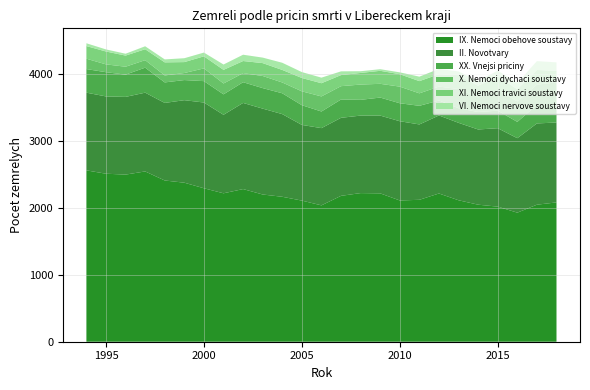

Reading left to right, what are all the values shown in this chart?

IX. Nemoci obehove soustavy: 2556	2506	2493	2540	2405	2372	2289	2214	2277	2196	2162	2105	2034	2176	2217	2213	2107	2117	2211	2110	2044	2015	1925	2044	2078
II. Novotvary: 1159	1153	1159	1175	1157	1231	1279	1171	1285	1281	1233	1129	1152	1164	1156	1160	1182	1124	1164	1155	1122	1170	1111	1212	1192
XX. Vnejsi priciny: 352	361	332	373	306	300	319	305	309	306	311	294	248	273	235	269	268	278	223	218	260	262	243	276	256
X. Nemoci dychaci soustavy: 154	117	118	112	104	105	190	162	135	181	161	207	225	199	228	205	248	186	208	286	217	310	306	303	342
XI. Nemoci travici soustavy: 189	192	166	163	195	163	180	203	181	192	187	199	197	165	173	194	185	182	185	207	176	202	181	219	172
VI. Nemoci nervove soustavy: 42	31	28	44	44	58	56	80	94	82	107	88	83	56	26	24	28	67	78	56	69	85	95	131	127